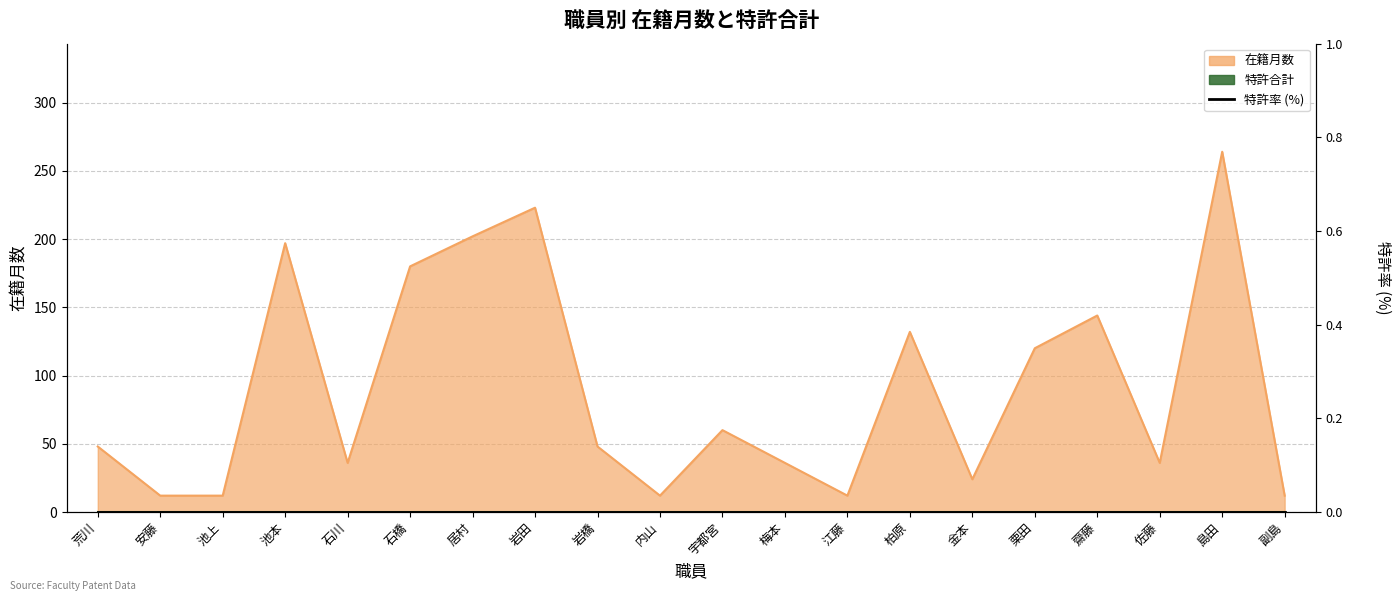

Reading left to right, list all the values displayed in this chart.

48	12	12	197	36	180	202	223	48	12	60	36	12	132	24	120	144	36	264	12